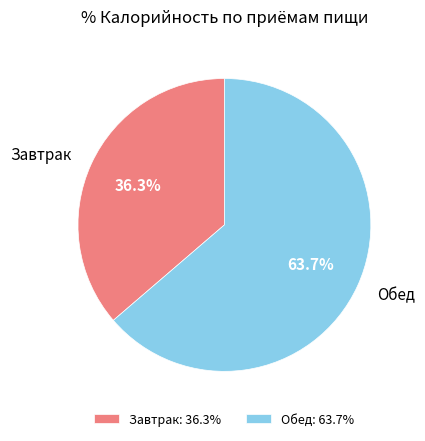

To the nearest percent, what percentage of the pie is Завтрак?

36%